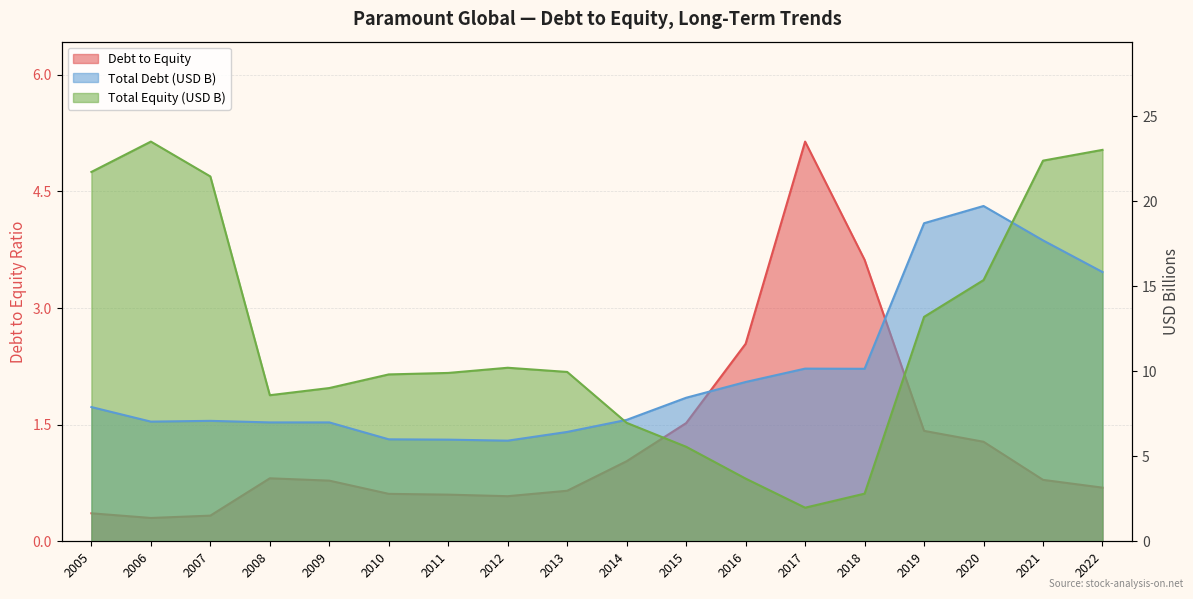

Rank the series at 2016 from lowest to highest value.

Debt to Equity, Total Equity (B), Total Debt (B)